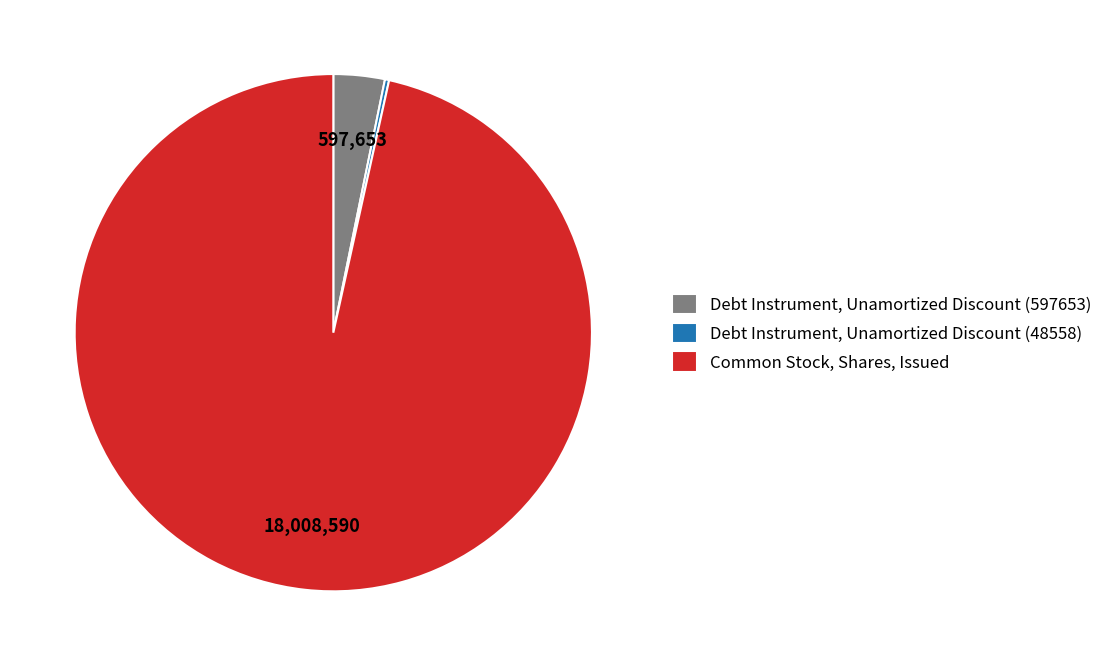

What is the ratio of the value at Common Stock, Shares, Issued to the value at Debt Instrument, Unamortized Discount (597653)?

30.1